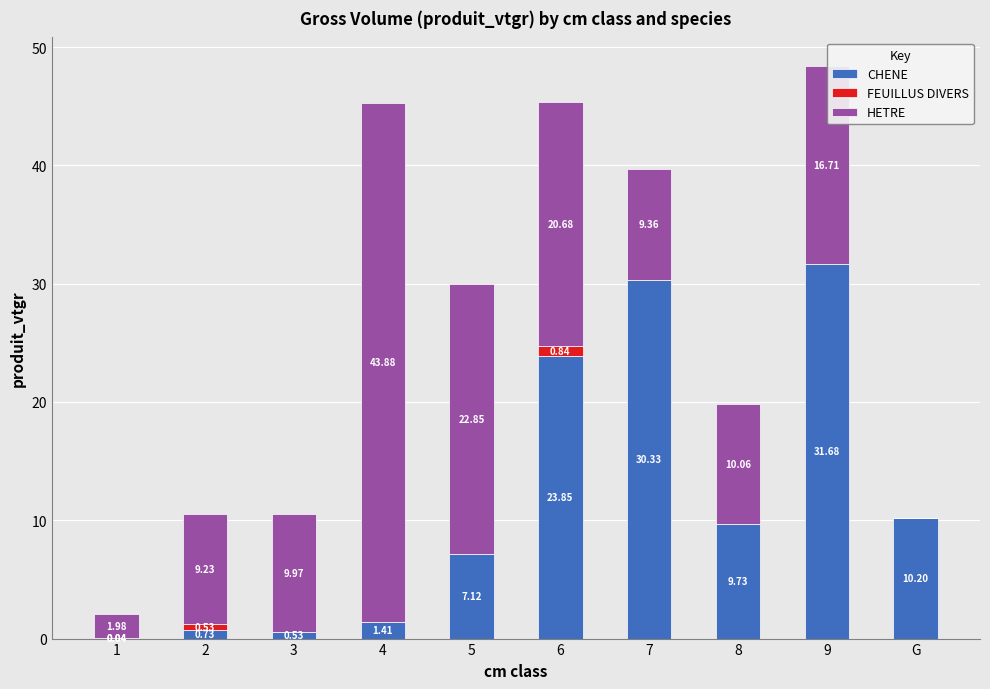

Does the chart contain stacked bars?

Yes